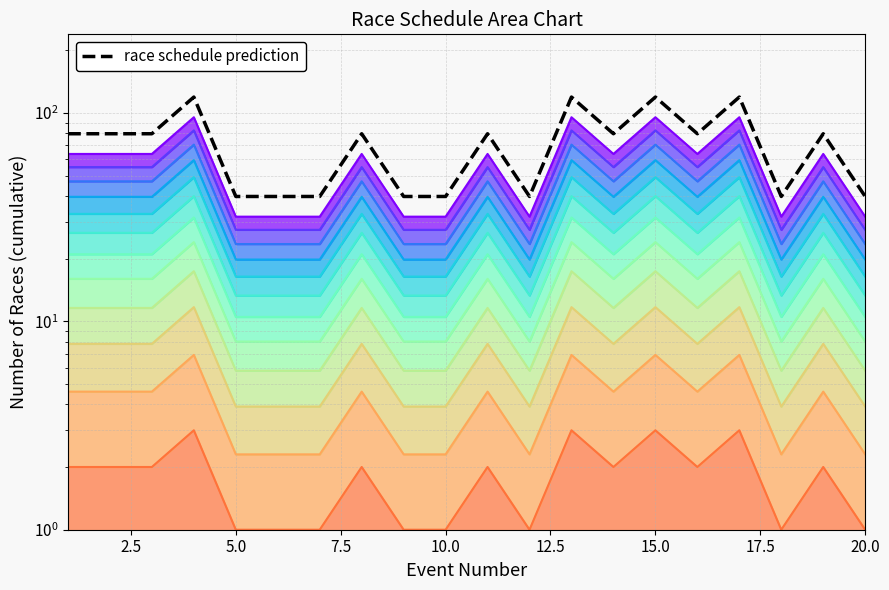

True or false: the data shows 16.7 at 13.

False